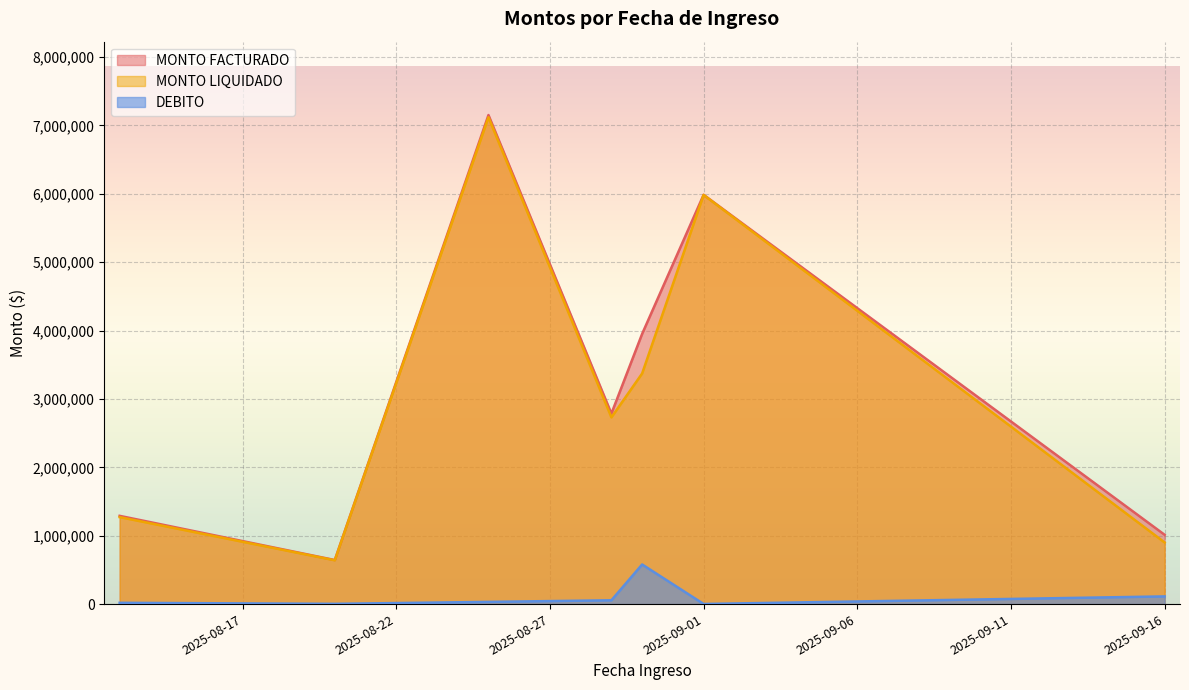

Is the value of MONTO LIQUIDADO at 2025-08-30 greater than the value of MONTO FACTURADO at 2025-09-01?

No